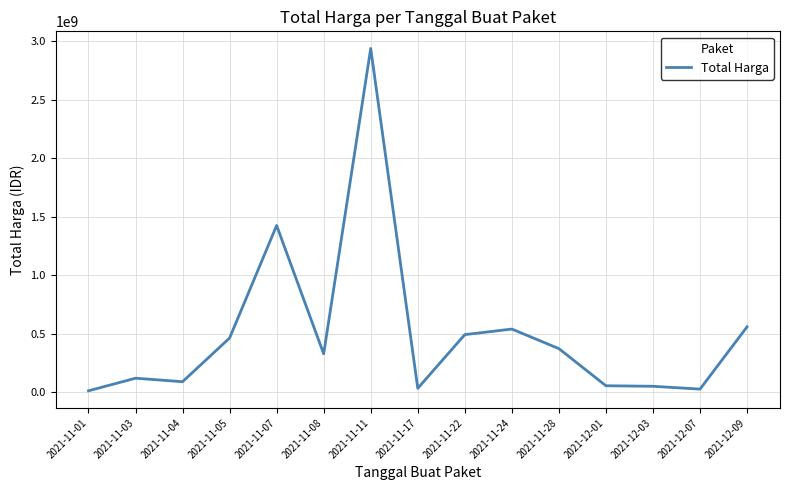

What is the difference between the maximum and minimum values?

2926175740